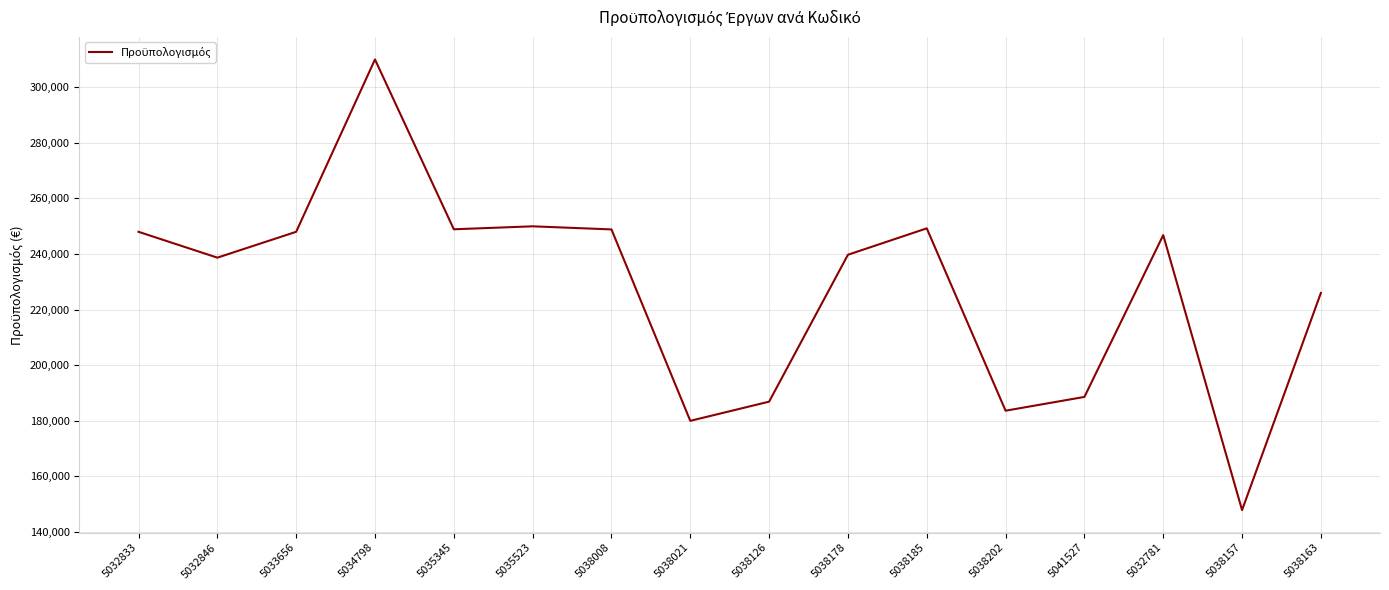

How many interior local valleys (lower than both neighbors) does the data have?

5